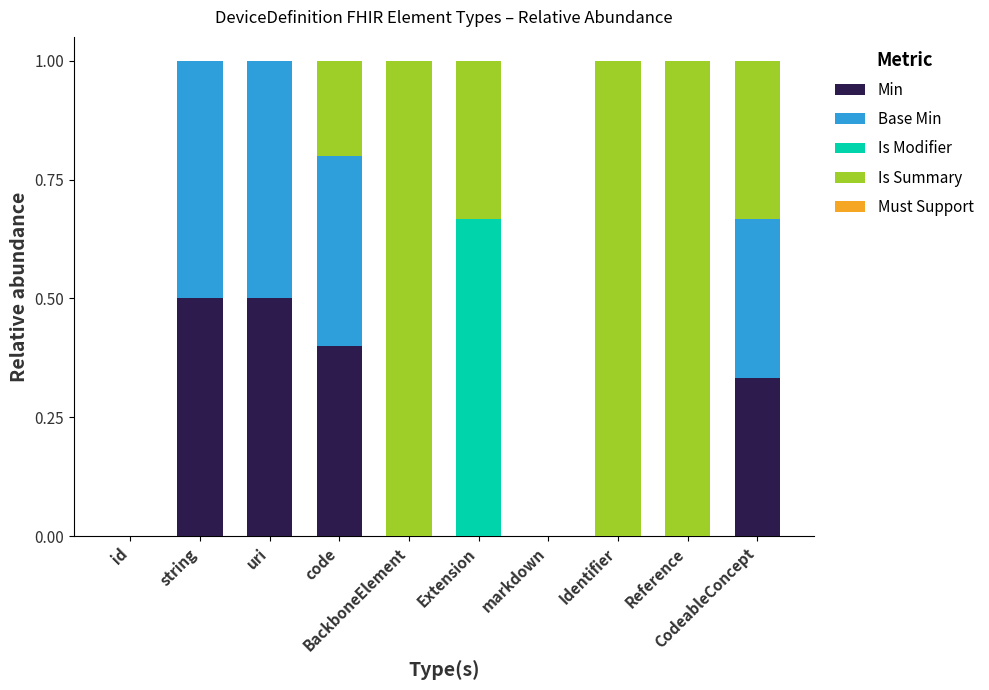

What is the highest value of the Min series?

0.5